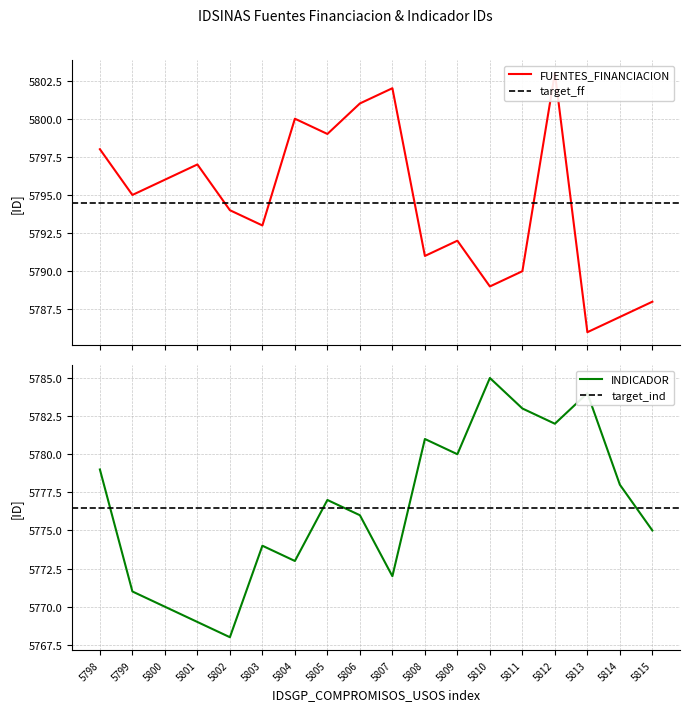

At how many categories does at least one series exceed 5790?

13